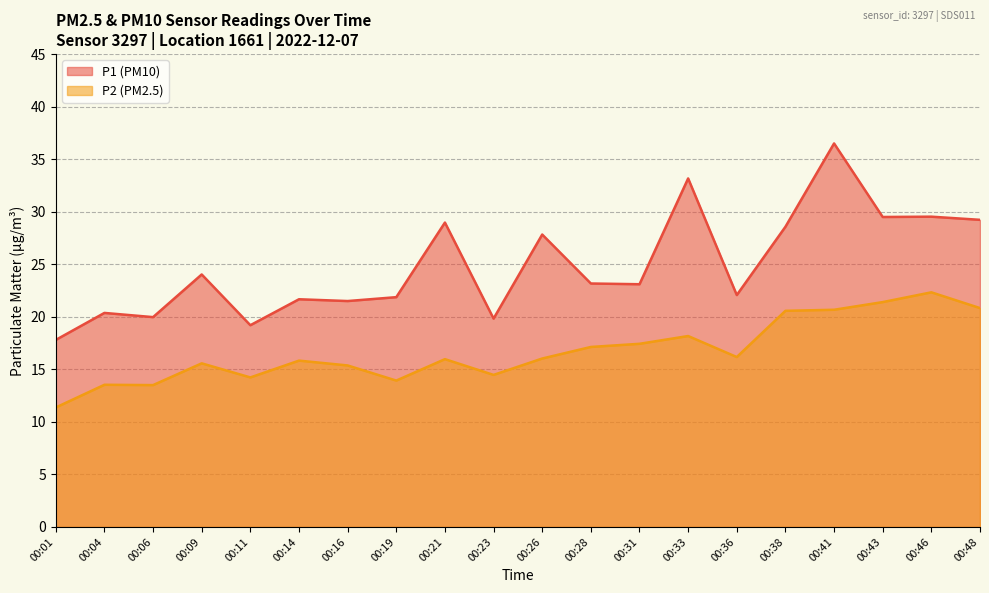

Does the chart have visible grid lines?

Yes